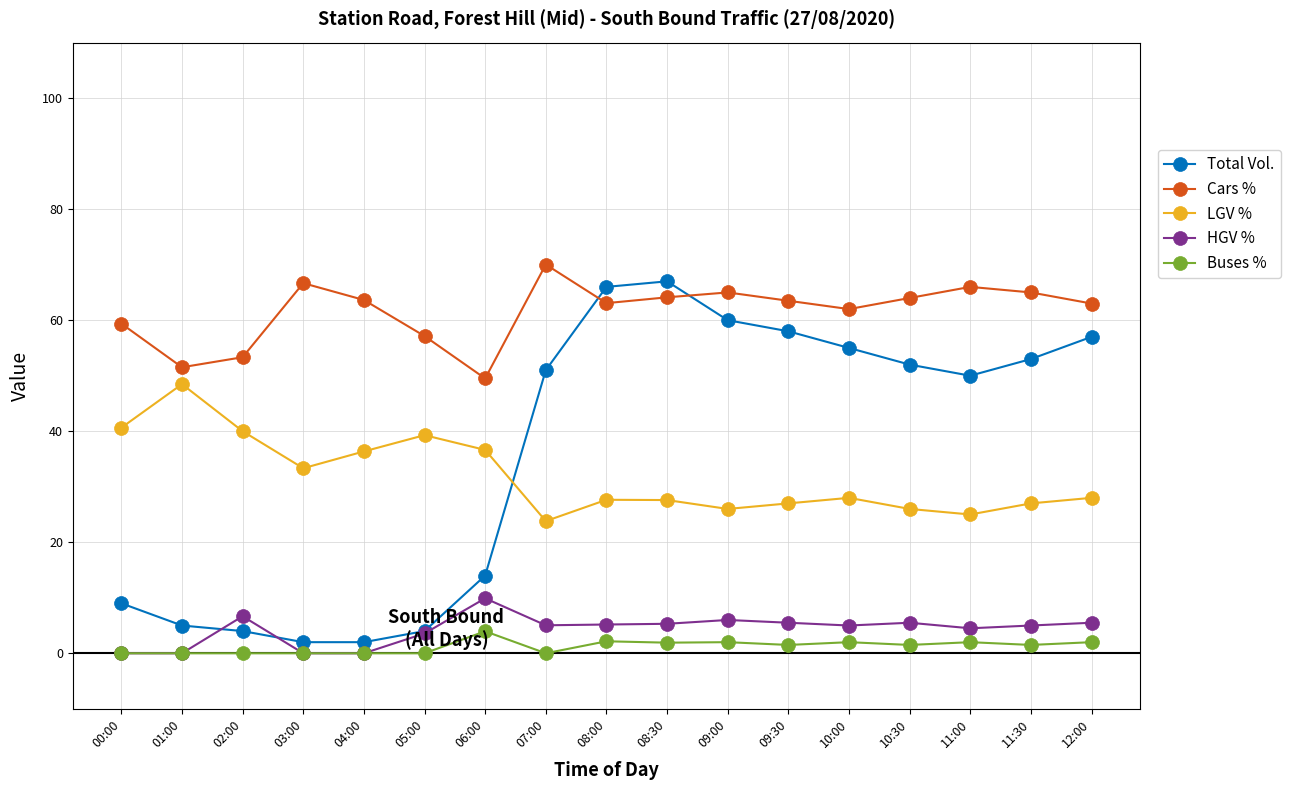

True or false: Cars % has a value of 36.5 at 02:00.

False